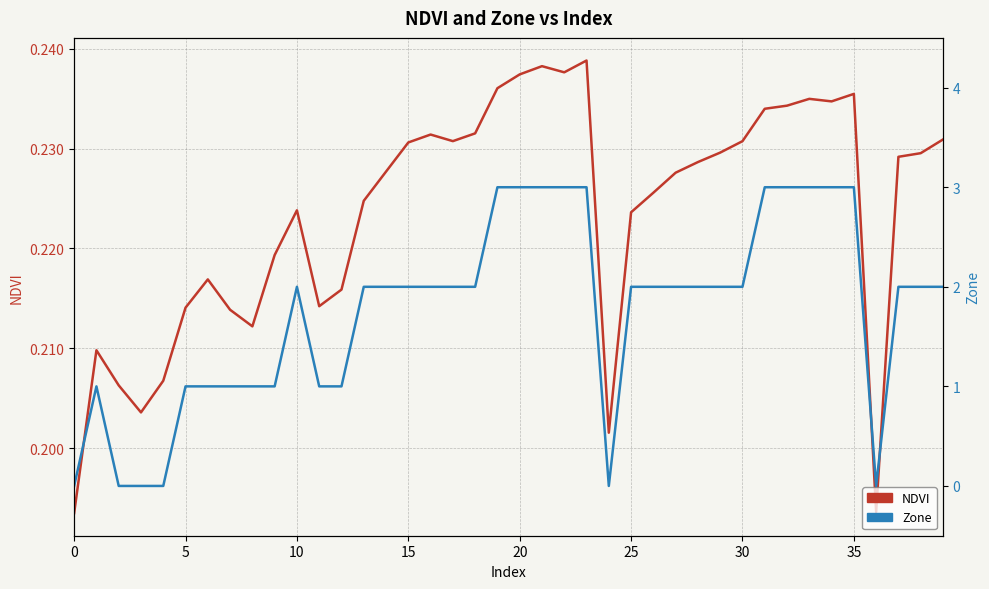

What is the total value across all series at 38?

2.2